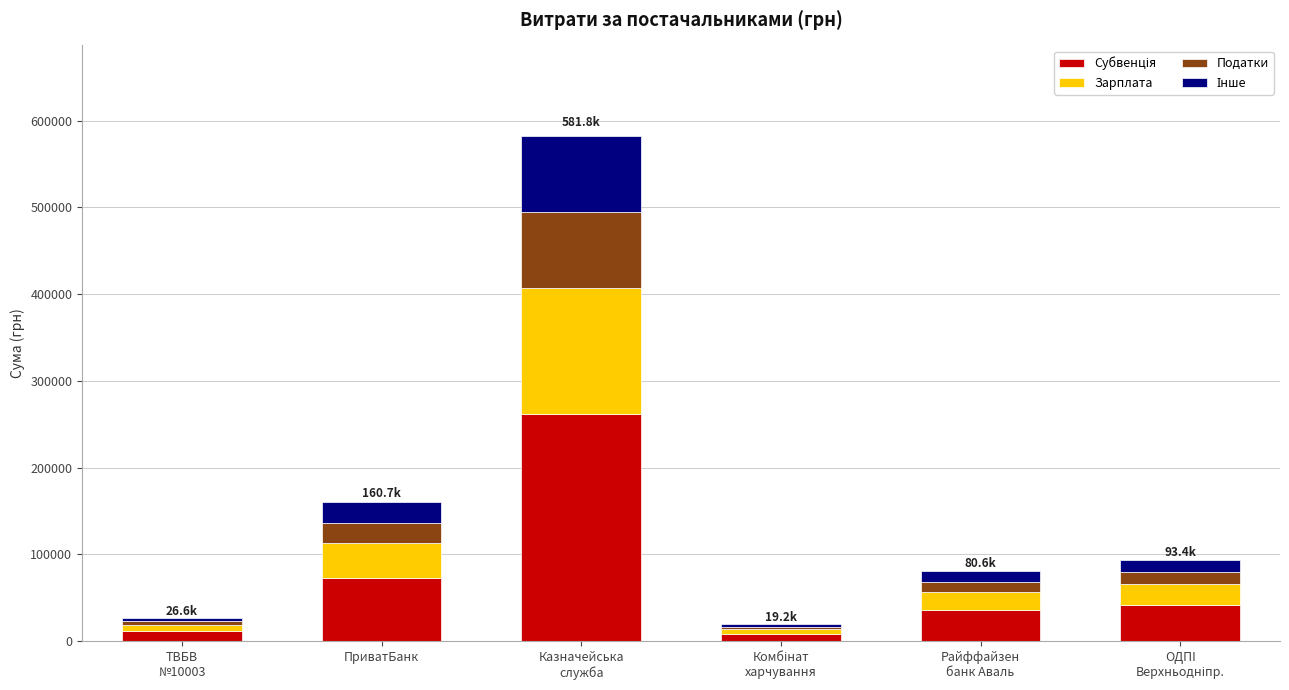

Does the chart contain any negative values?

No